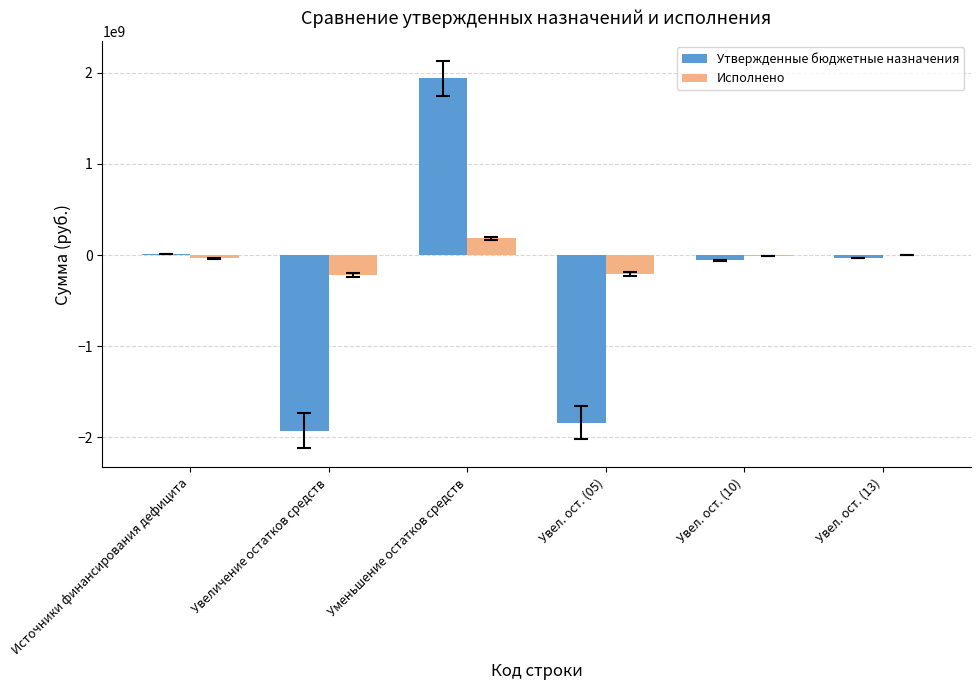

Is it true that Исполнено equals 184229785.4 at Уменьшение остатков средств?

True